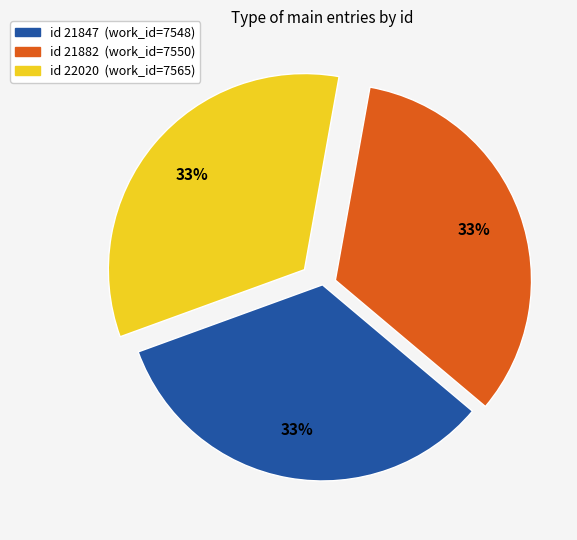

Count the number of slices in the pie.

3